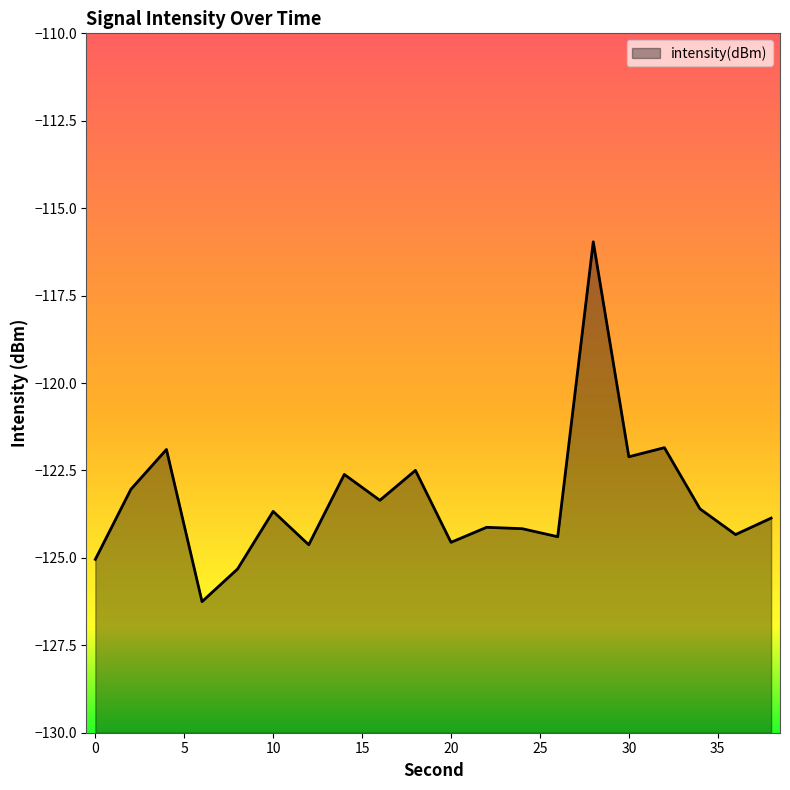

Reading left to right, extract all data points from this chart.

-125.0	-123.0	-121.9	-126.3	-125.3	-123.7	-124.6	-122.6	-123.4	-122.5	-124.6	-124.1	-124.2	-124.4	-116.0	-122.1	-121.8	-123.6	-124.3	-123.9